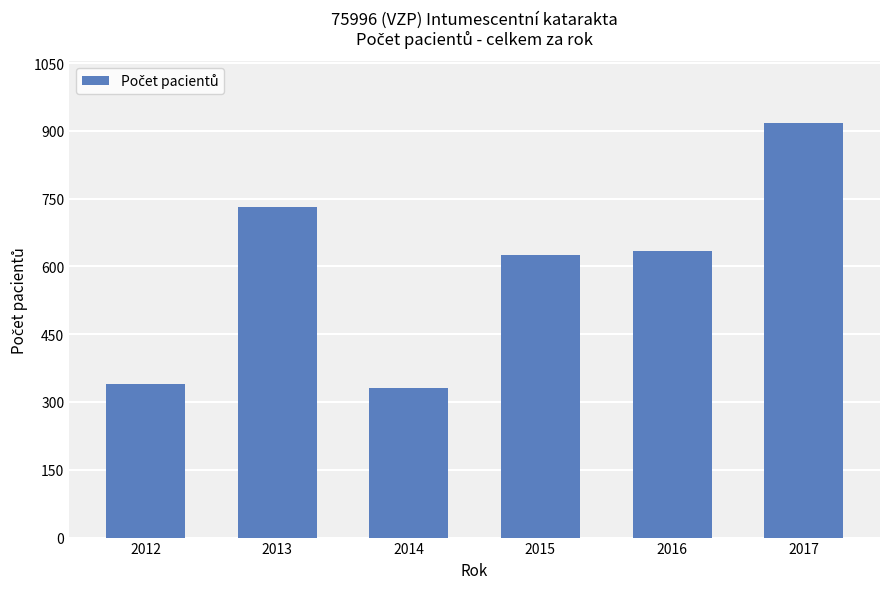

At which category does the chart reach its peak across all series?

2017